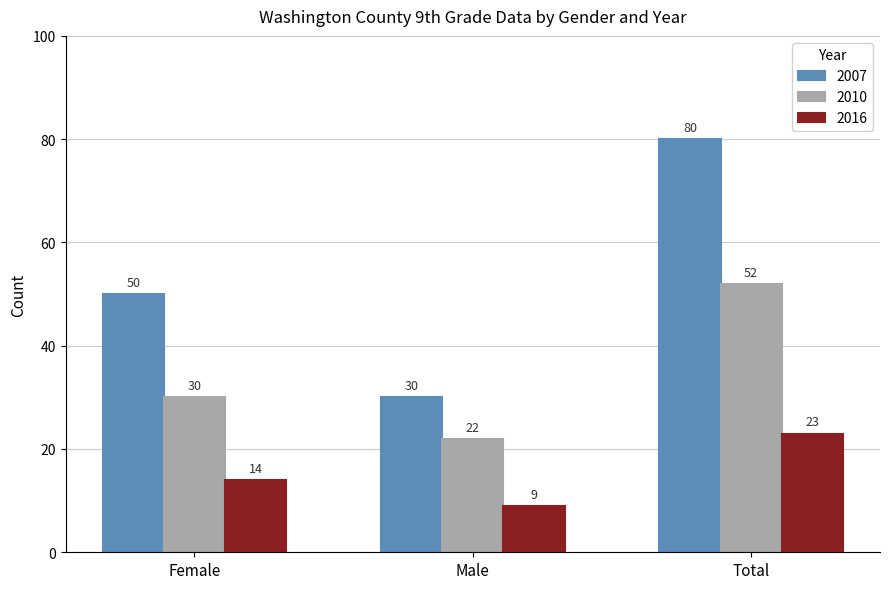

What is the difference between the 2007 values at Female and Male?

20